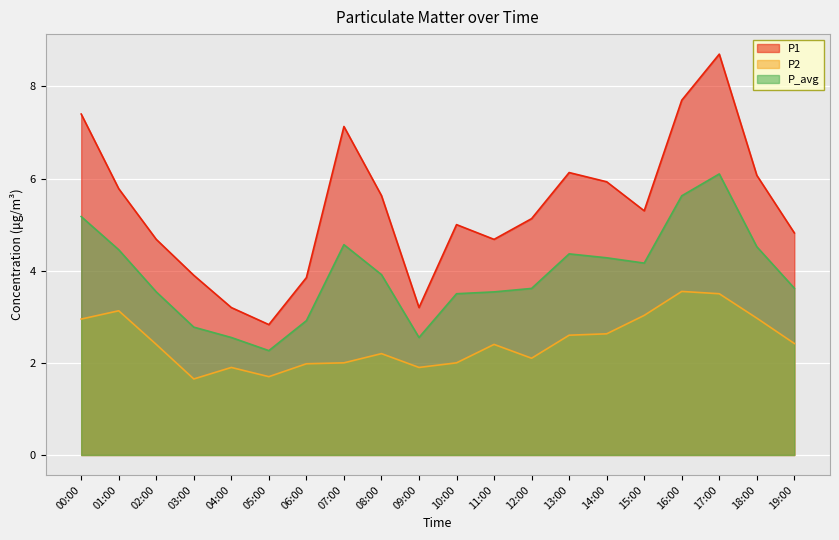

Is it true that P2 equals 2.0 at 10:00?

True